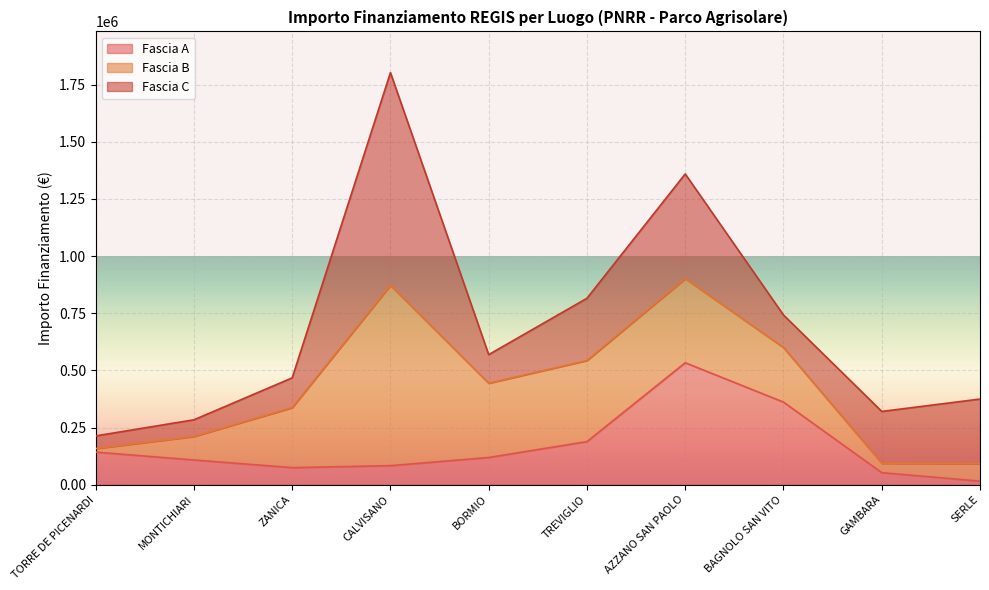

Between AZZANO SAN PAOLO and BAGNOLO SAN VITO, which series saw the biggest shift?

Fascia C